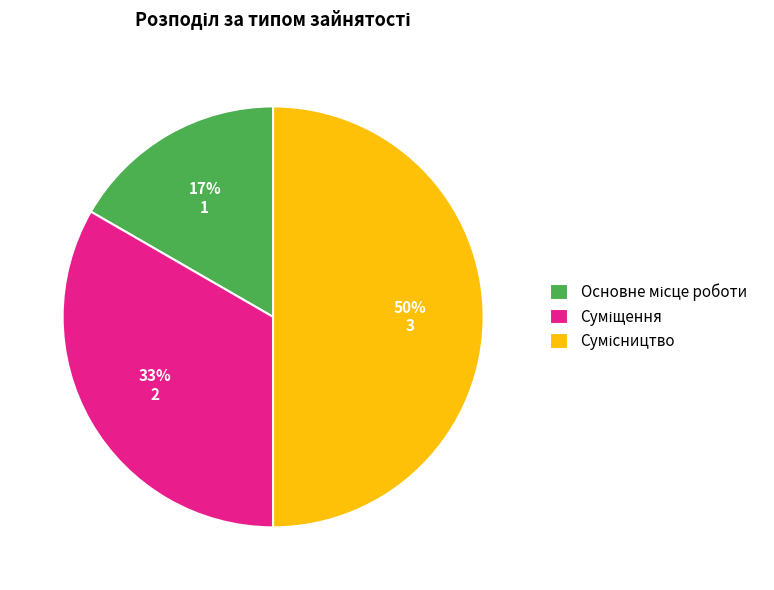

Count the number of slices in the pie.

3